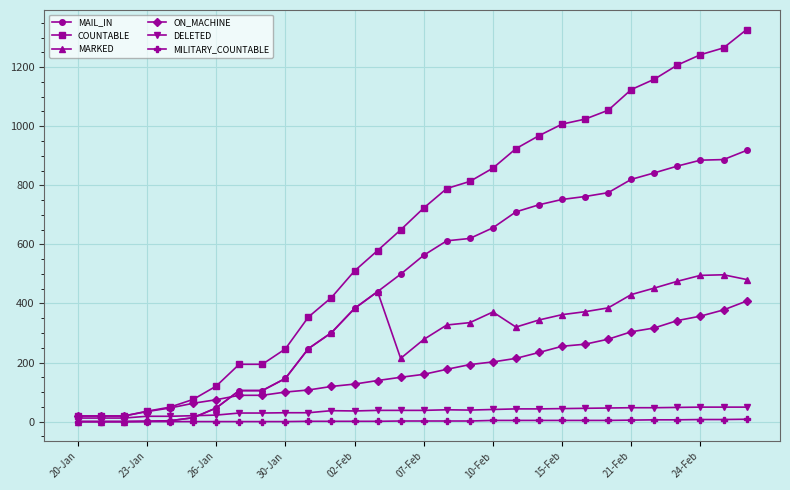

How many series are shown in this chart?

6